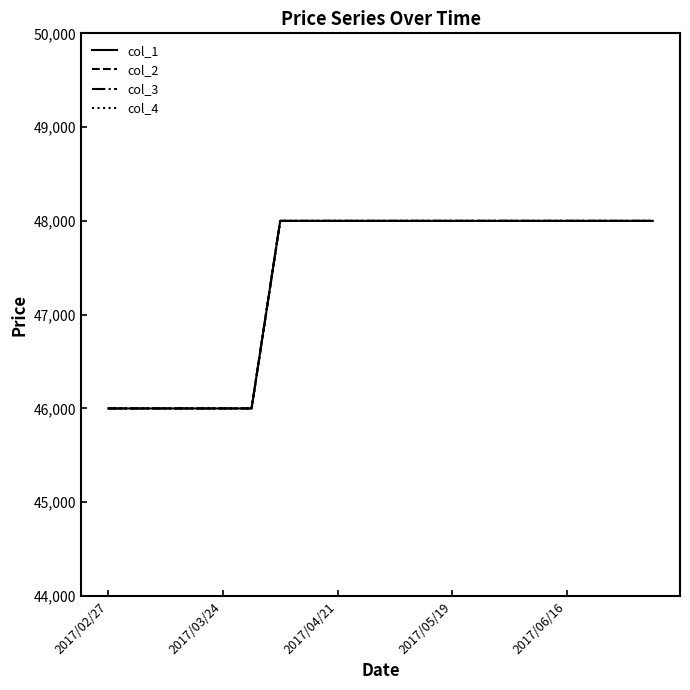

How many lines are shown in the chart?

4